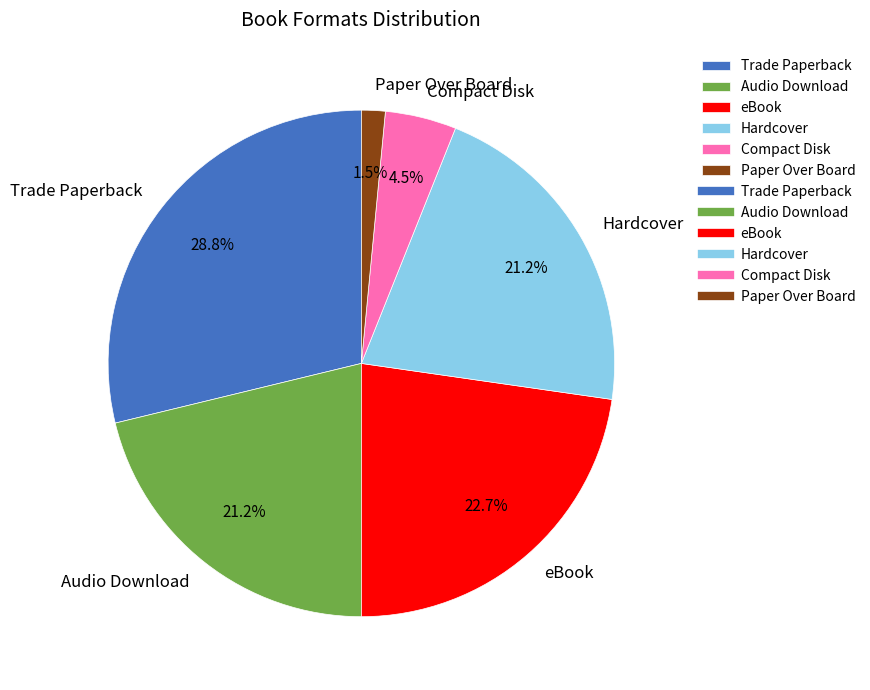

Which has a higher value, Trade Paperback or Paper Over Board?

Trade Paperback